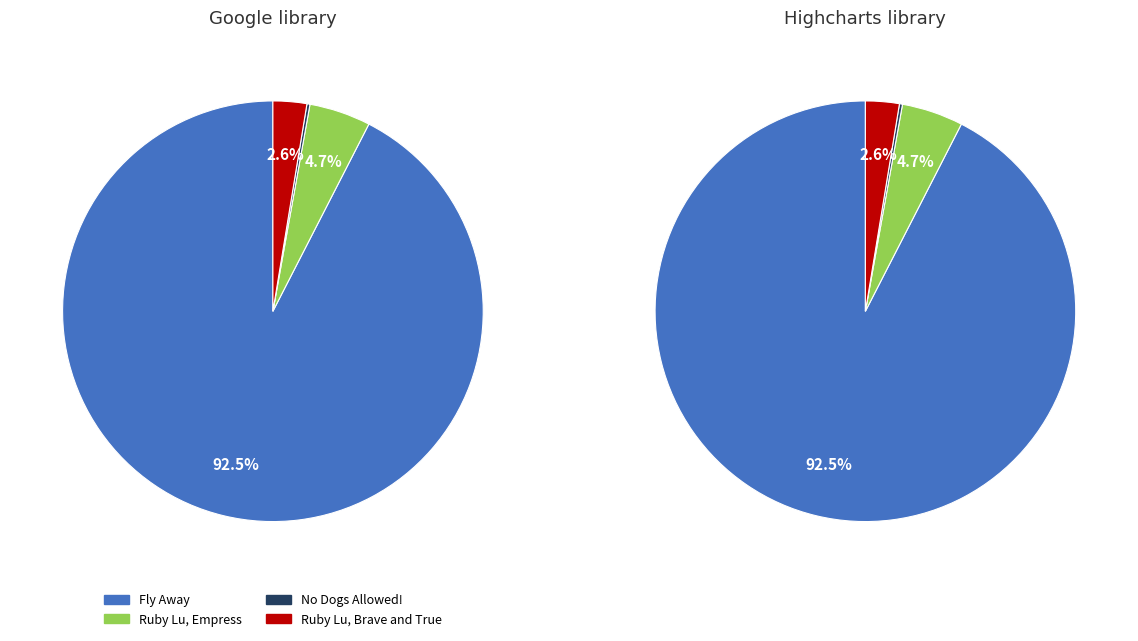

Combined, do 9781416913894 and 9781442460096 account for over 50%?

No